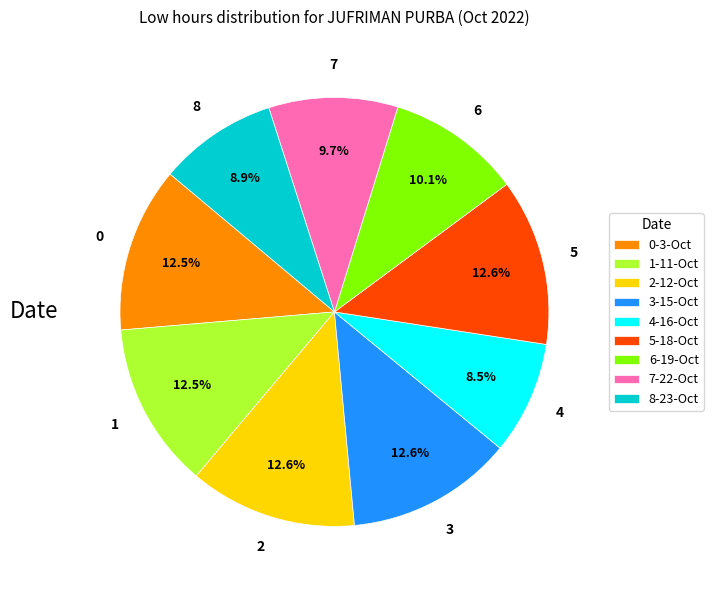

Combined, do 5-18-Oct and 6-19-Oct account for over 50%?

No